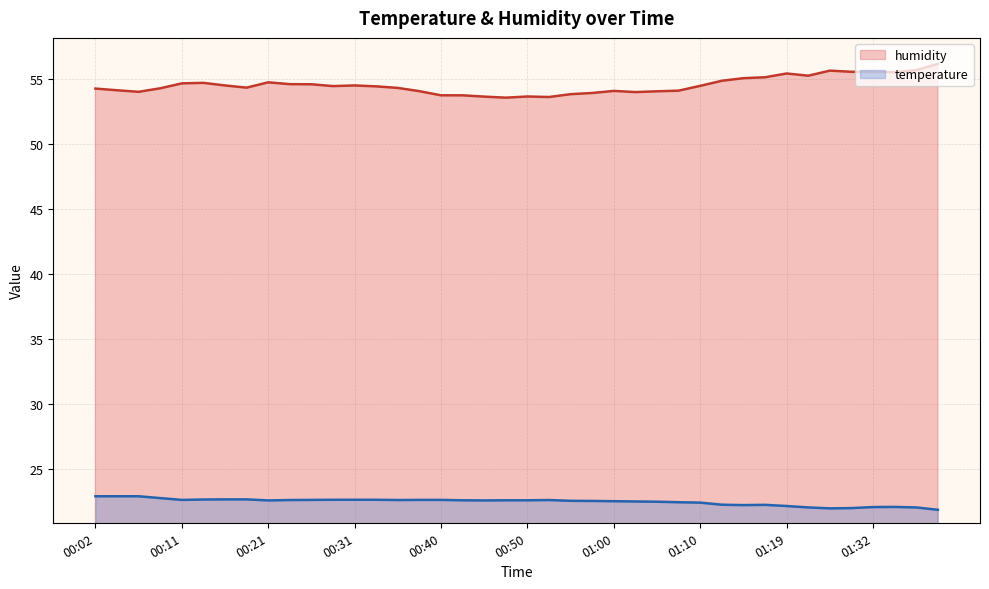

What is the total value across all series at 00:09?

77.0